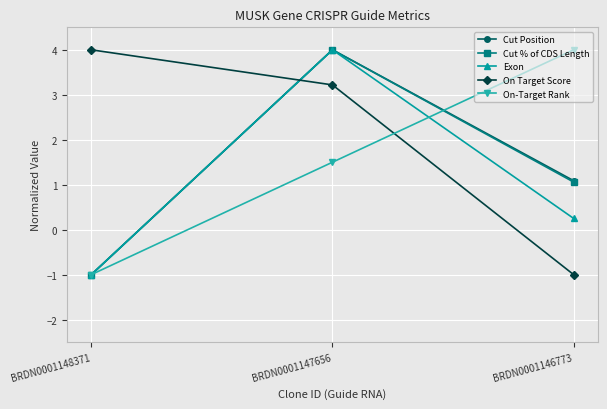

At which label does On Target Score reach its peak?

BRDN0001148371